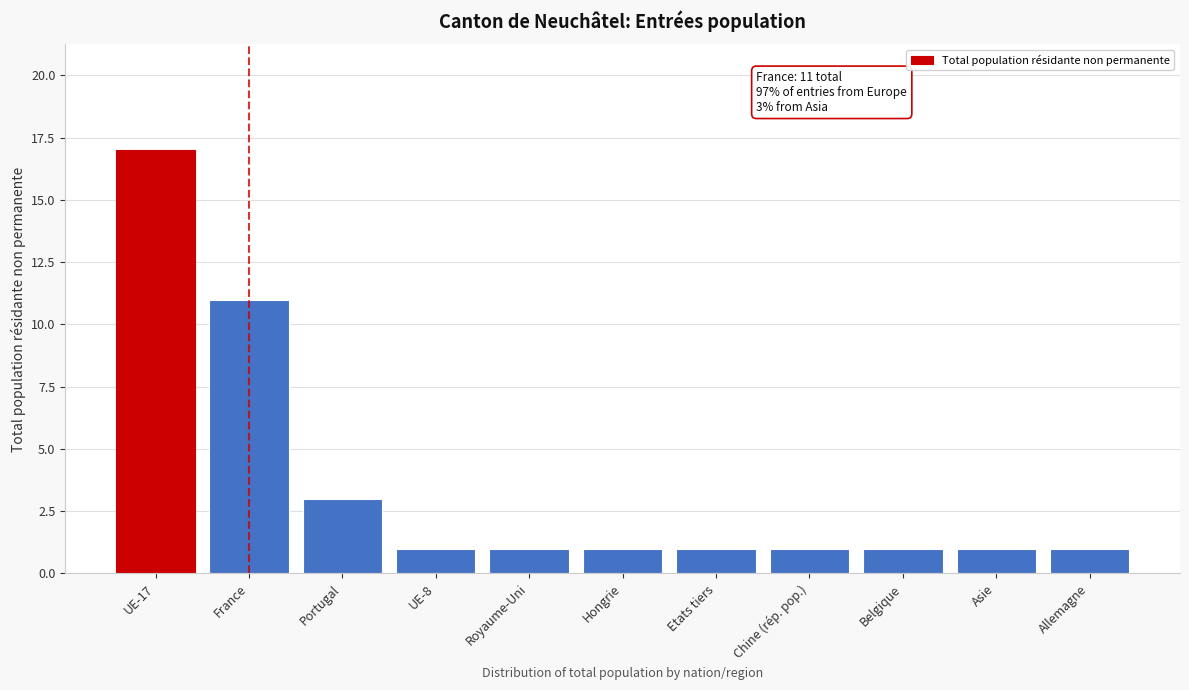

Reading right to left, list all the values displayed in this chart.

1	1	1	1	1	1	1	1	3	11	17